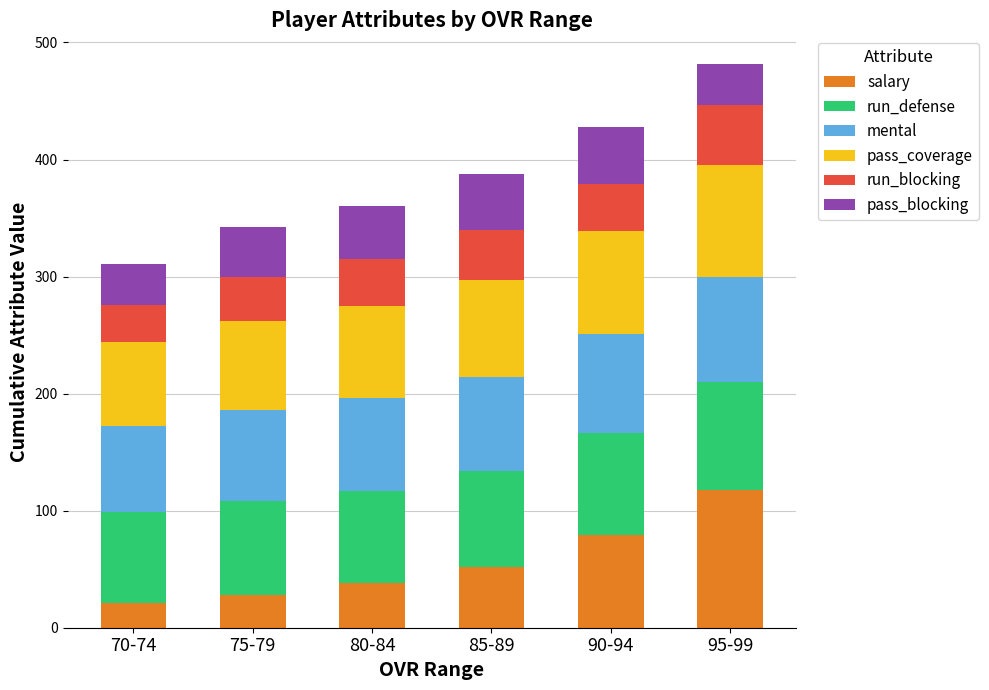

True or false: salary has a value of 38 at 80-84.

True